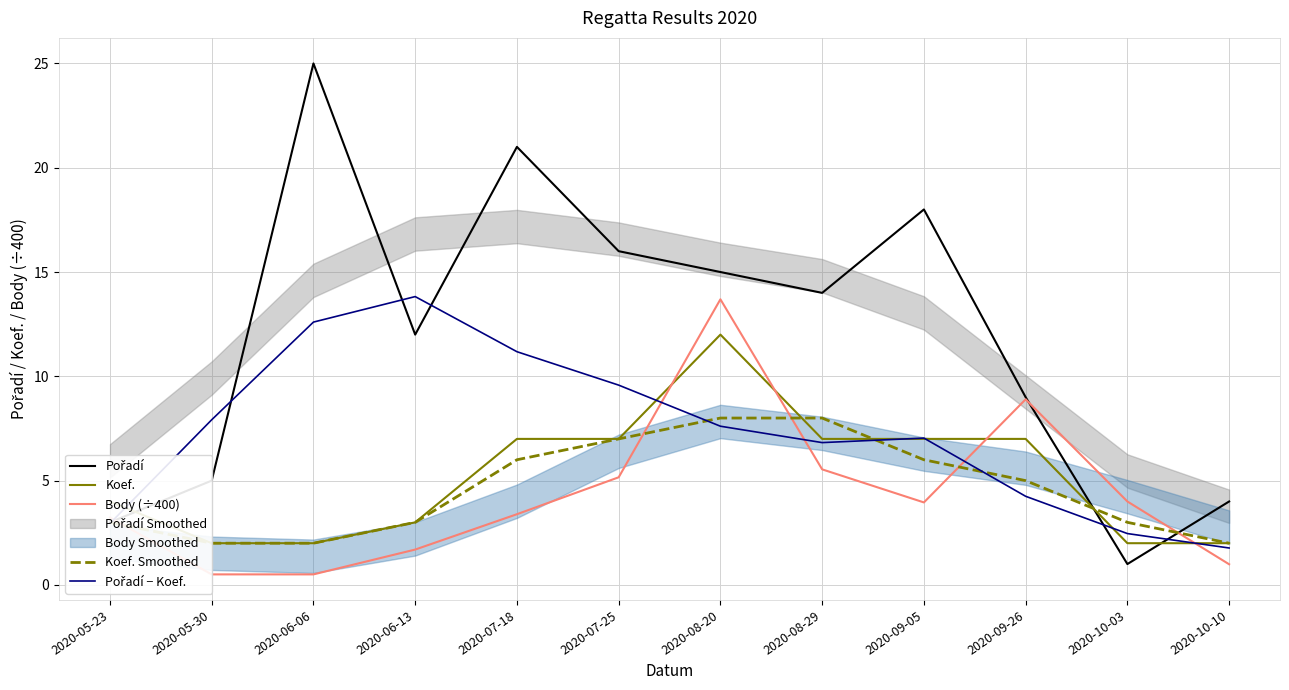

What value does the Koef. Smoothed series have at 2020-06-13?

3.0